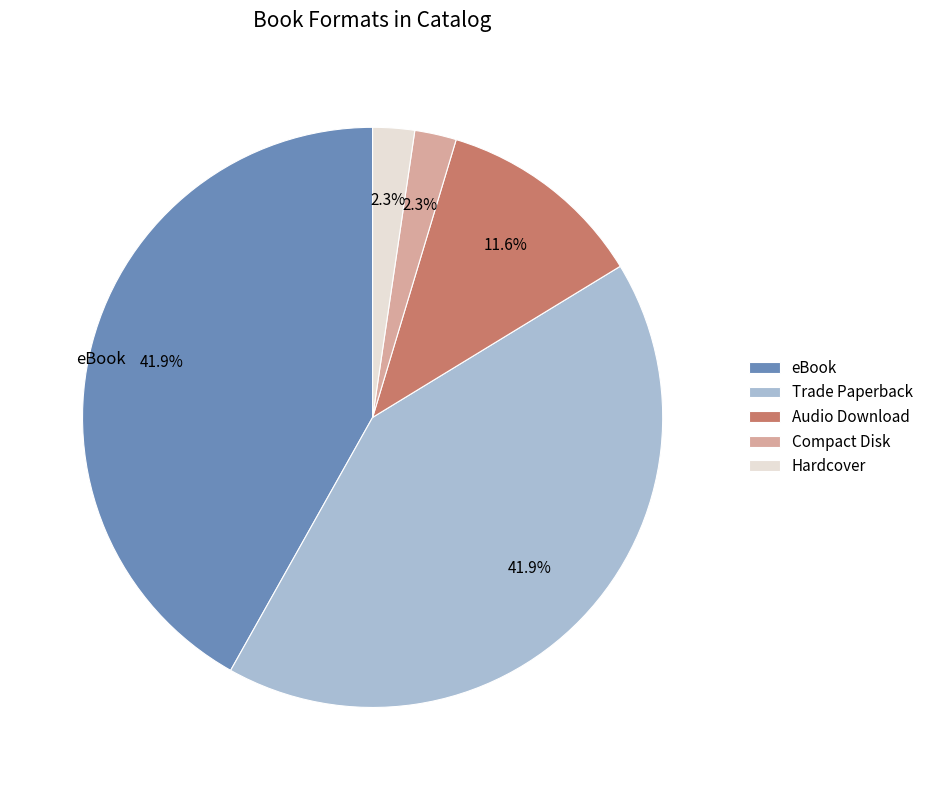

Combined, do Hardcover and eBook account for over 50%?

No